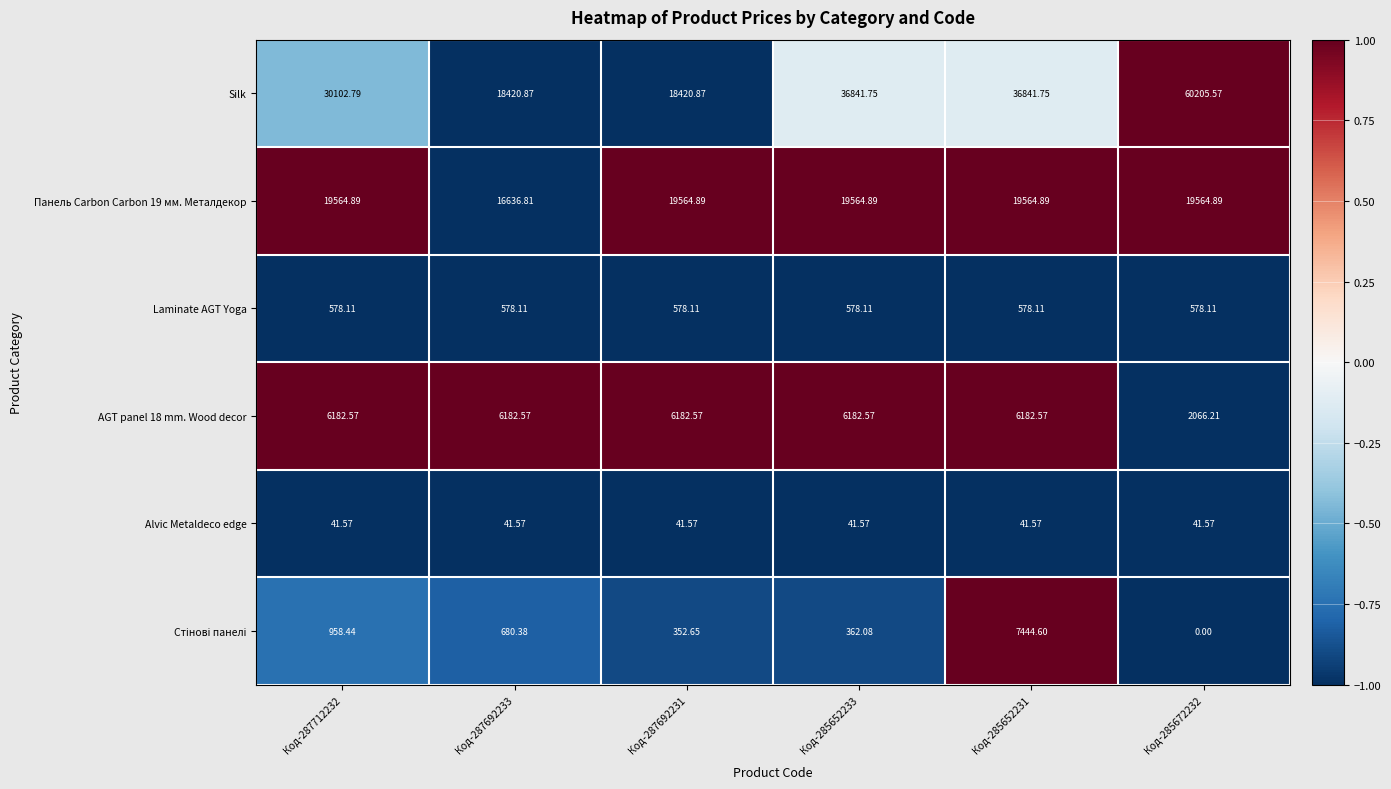

How many values in the Панель Carbon Carbon 19 мм. Металдекор series are below 19564?

1